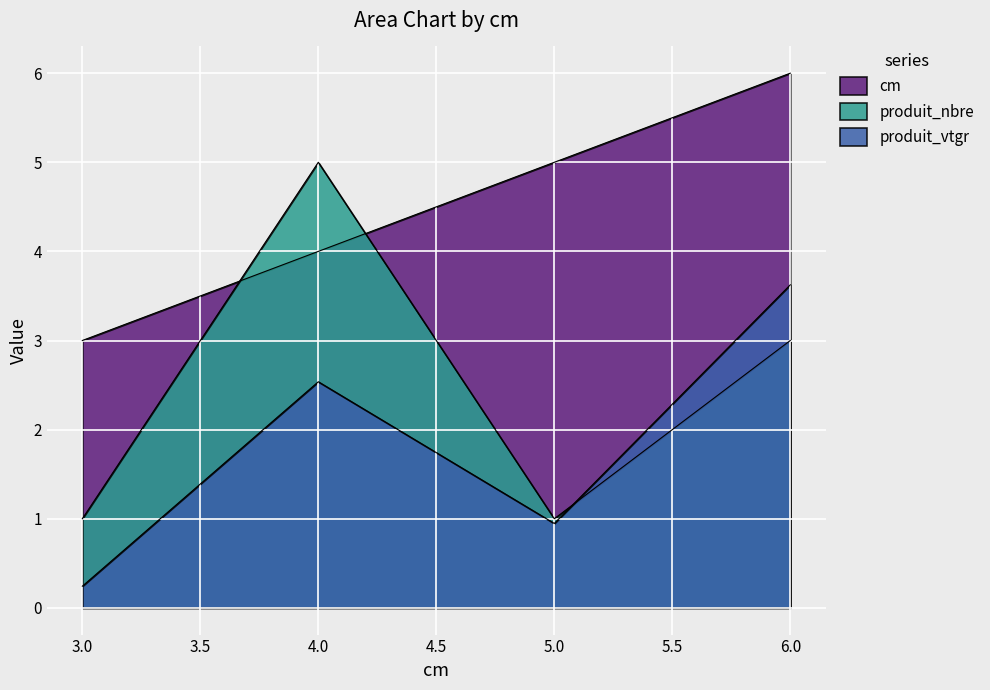

Where is produit_vtgr nearest to the value 1?

5